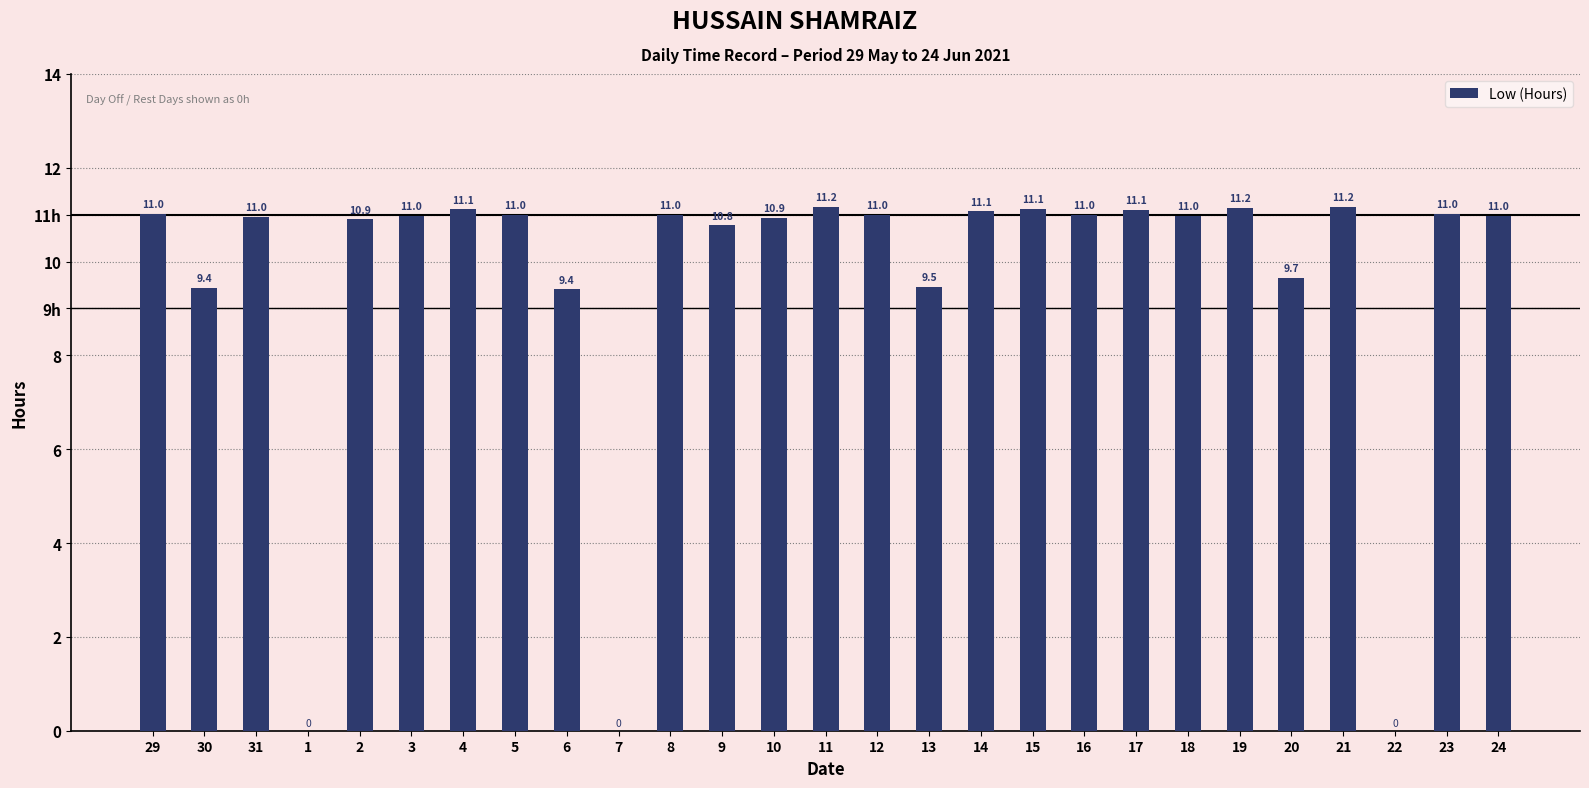

What is the difference between the maximum and second lowest values?

11.2